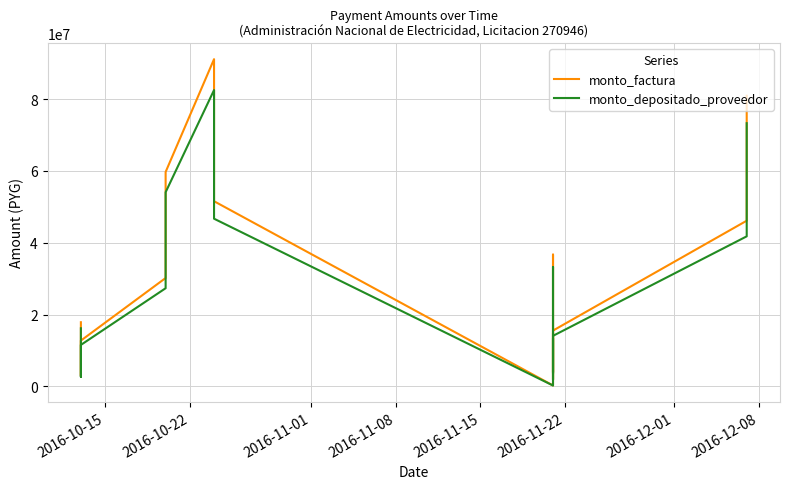

What are all the series names shown in the legend?

monto_factura, monto_depositado_proveedor